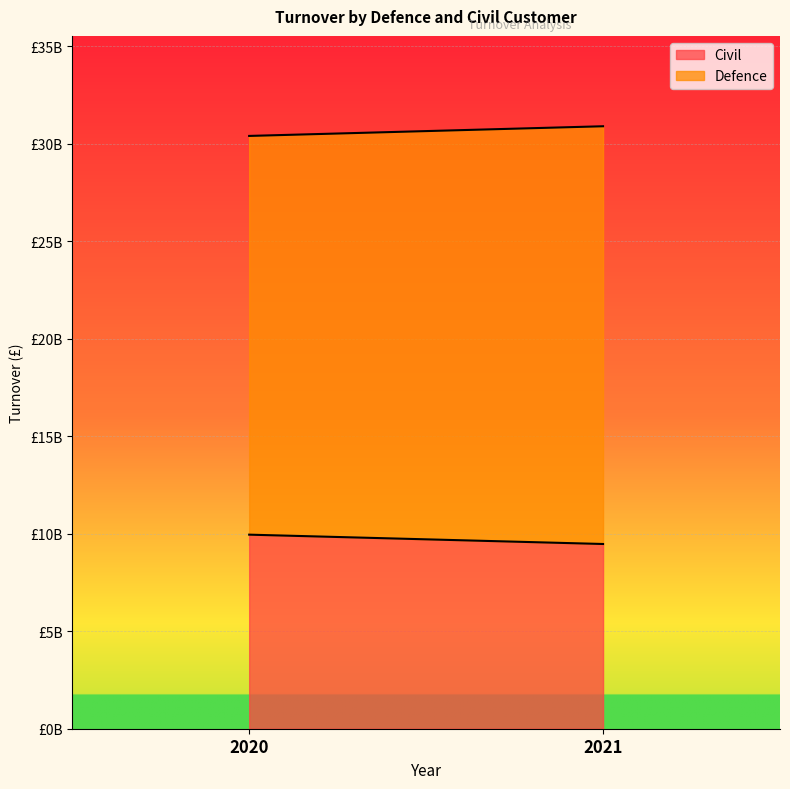

Where is Defence nearest to the value 20939500000?

2020